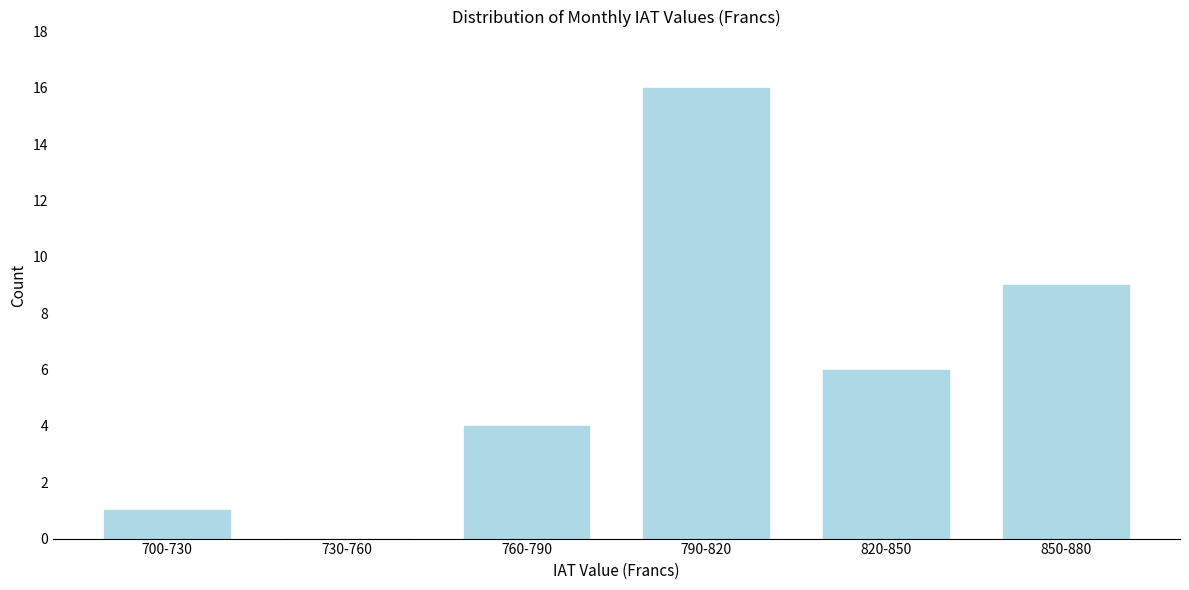

Reading left to right, extract all data points from this chart.

700-730=1	730-760=0	760-790=4	790-820=16	820-850=6	850-880=9